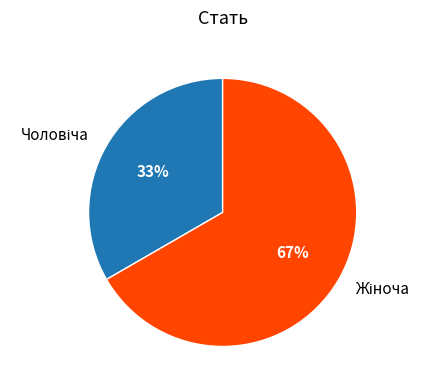

Count the number of slices in the pie.

2